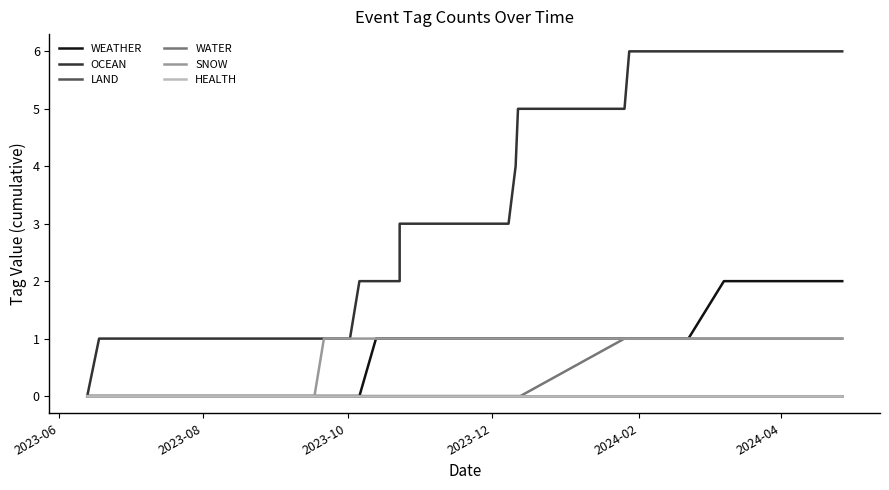

What is the maximum value for SNOW?

1